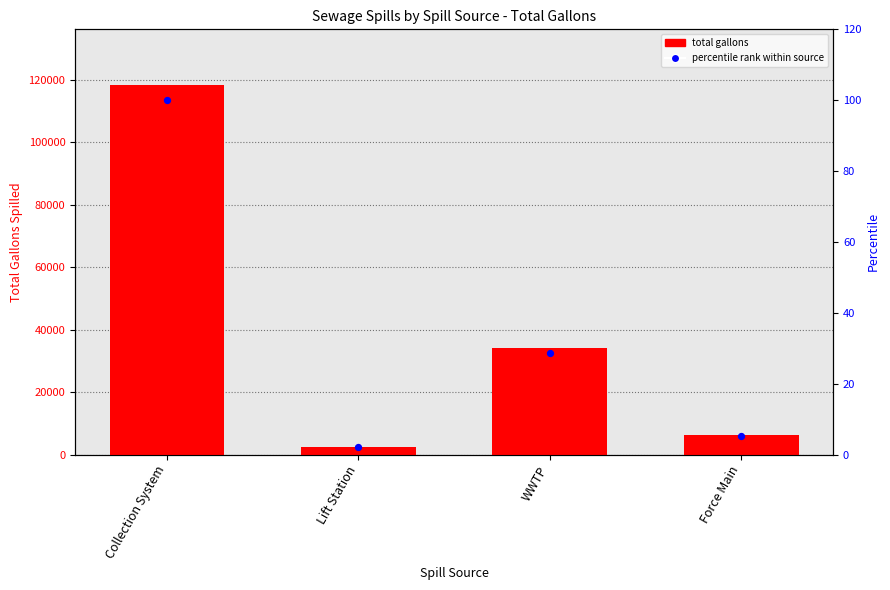

What is the total value across all series at Force Main?

6095.1